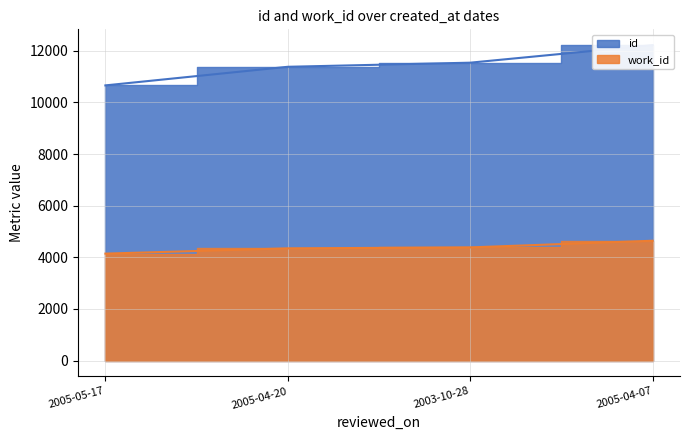

What is the difference between the work_id values at 2005-04-07 and 2003-10-28?

258